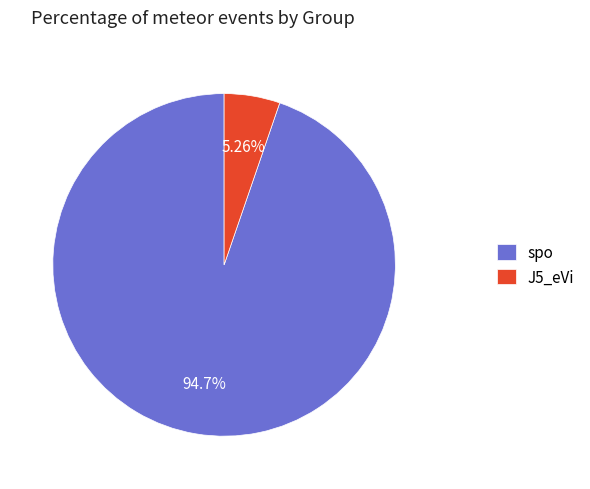

Approximately how many times larger is the value at J5_eVi compared to spo?

0.1